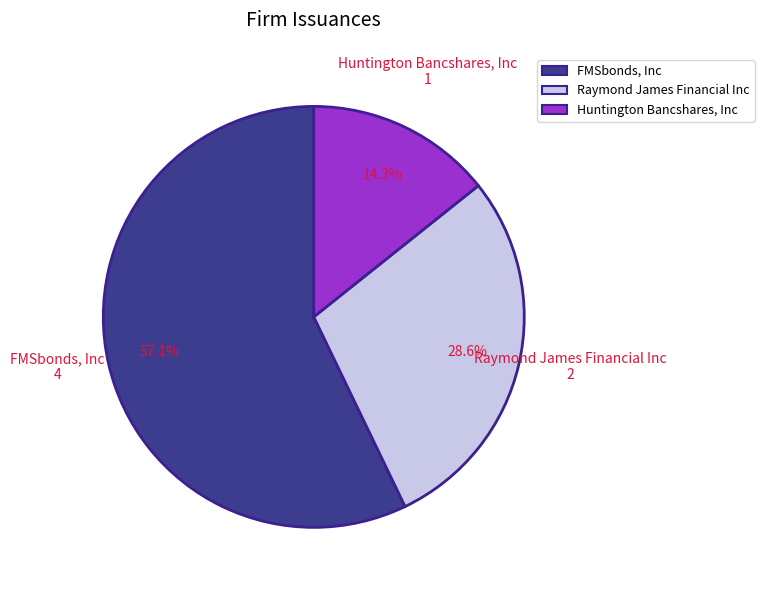

Which has a higher value, Raymond James Financial Inc or Huntington Bancshares, Inc?

Raymond James Financial Inc